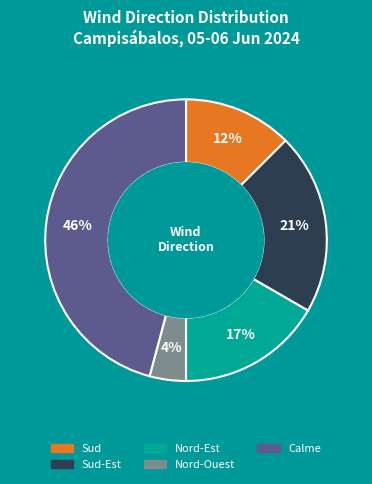

Does any single category account for the majority?

No